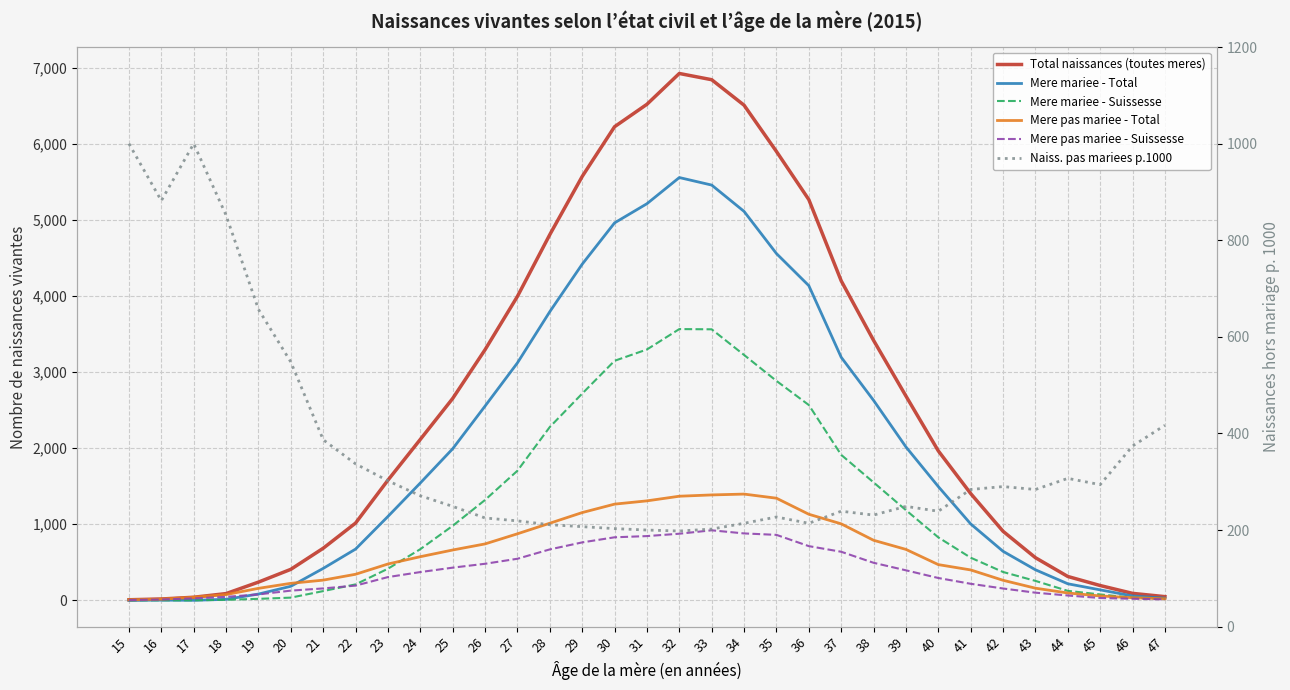

What is the sum of the Total naissances (toutes meres) values at 27 and 37?

8195